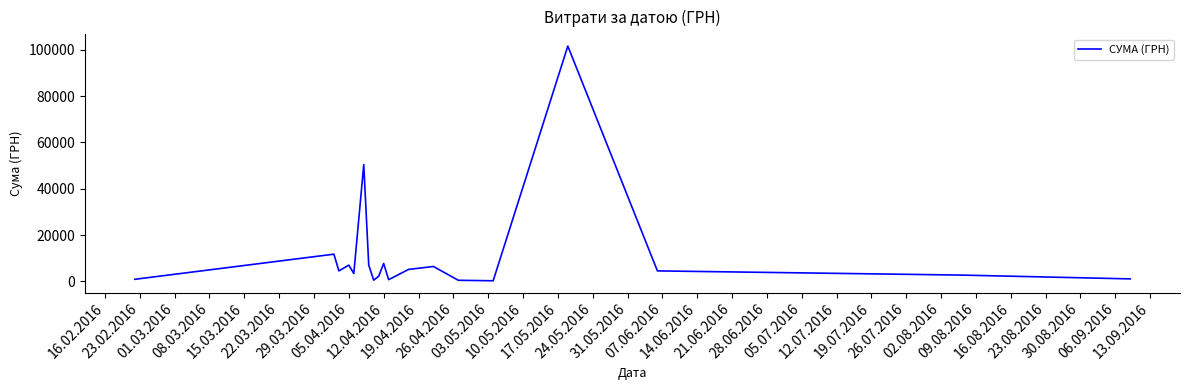

What is the difference between the maximum and minimum values?

101313.0